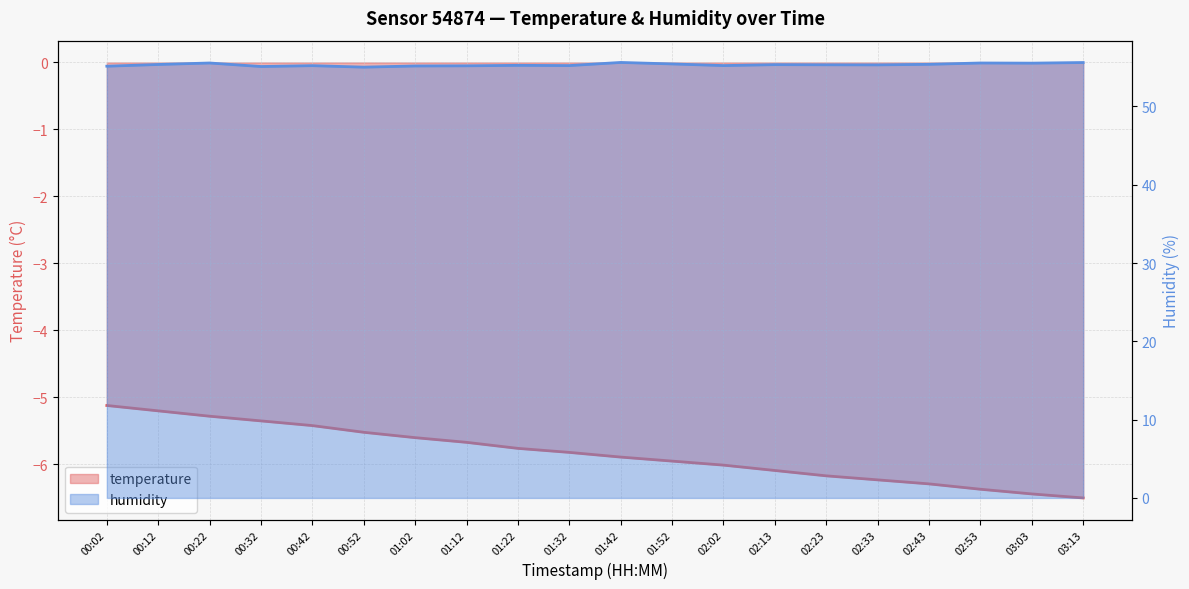

What value does the temperature series have at 02:02?

-6.0